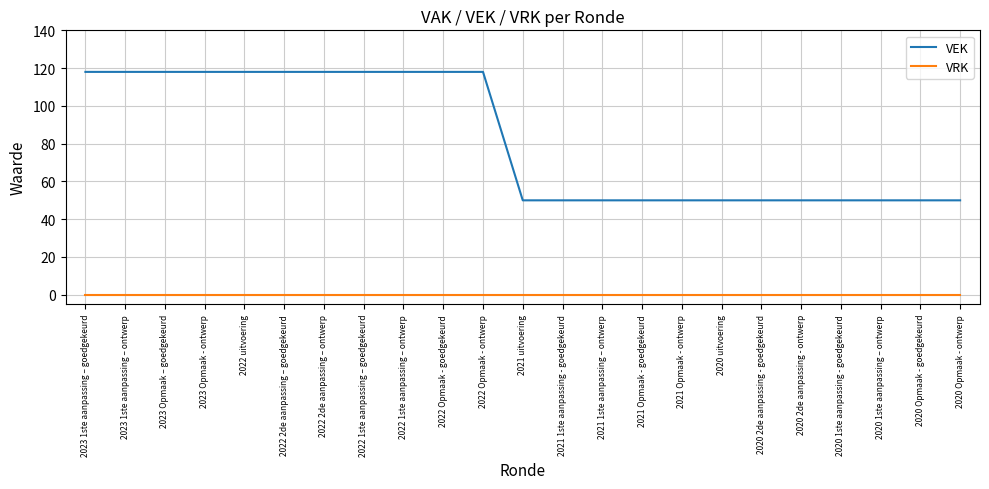

Which series changed the most between 2022 2de aanpassing – goedgekeurd and 2021 Opmaak - ontwerp?

VEK